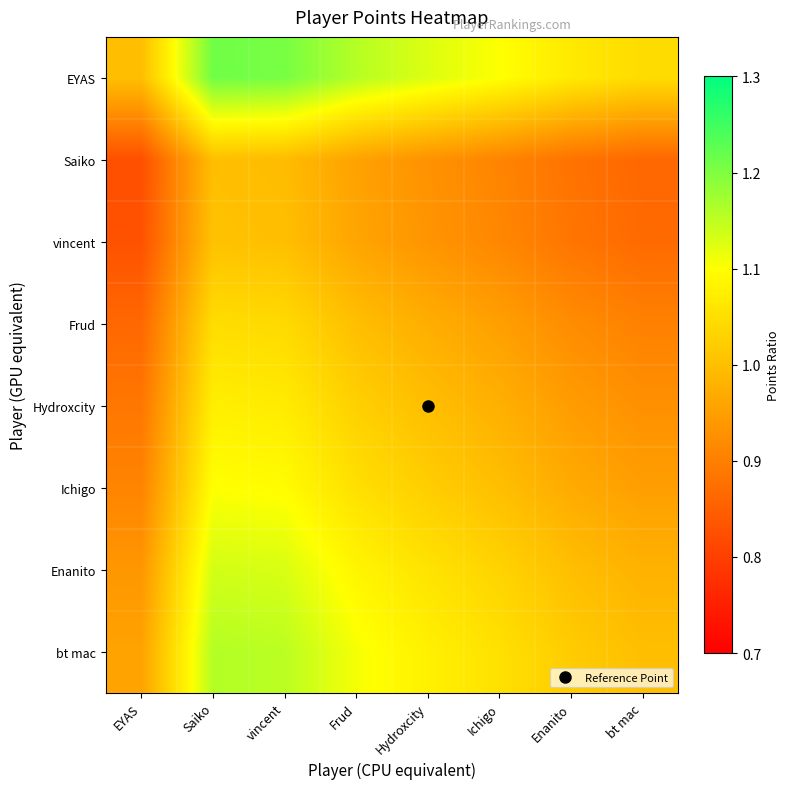

At how many categories does at least one series exceed 1?

7